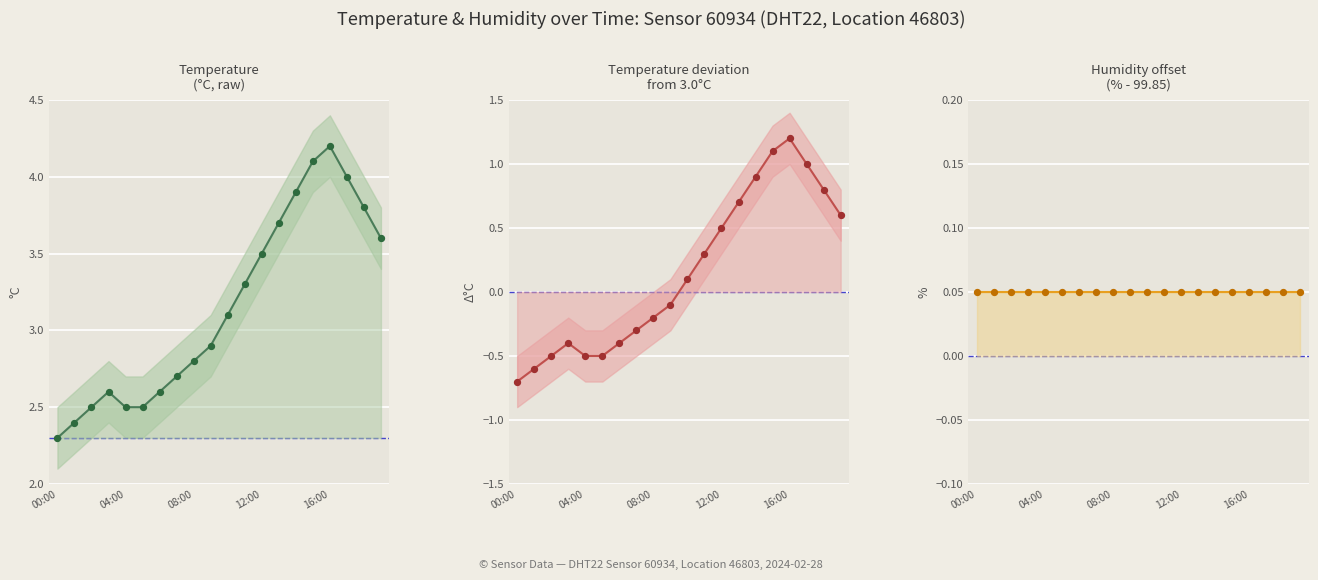

At which category is the sum across all series the highest?

16:00